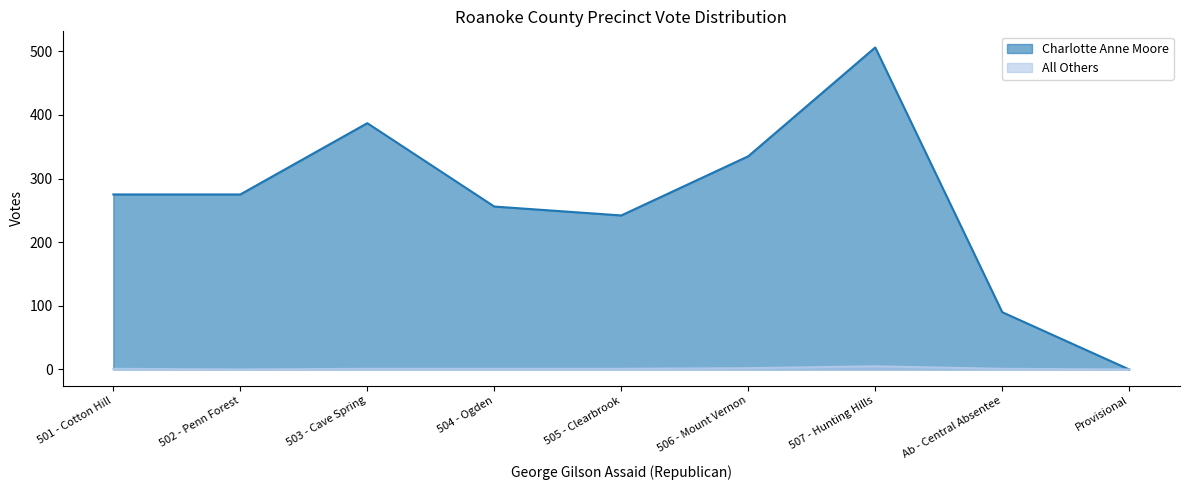

How many interior local valleys does the All Others series have?

1